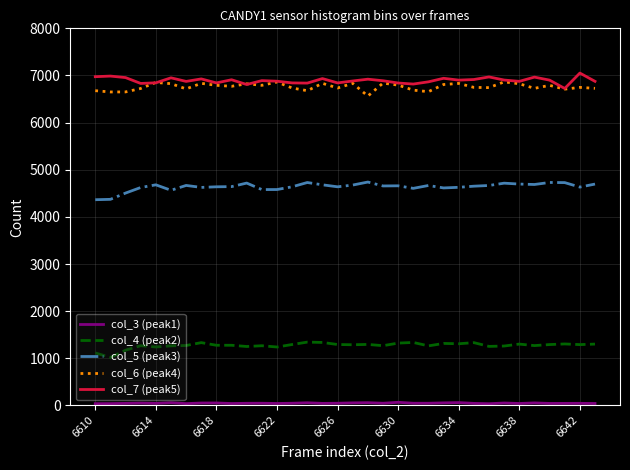

True or false: col_7 (peak5) and col_4 (peak2) cross at least once.

False